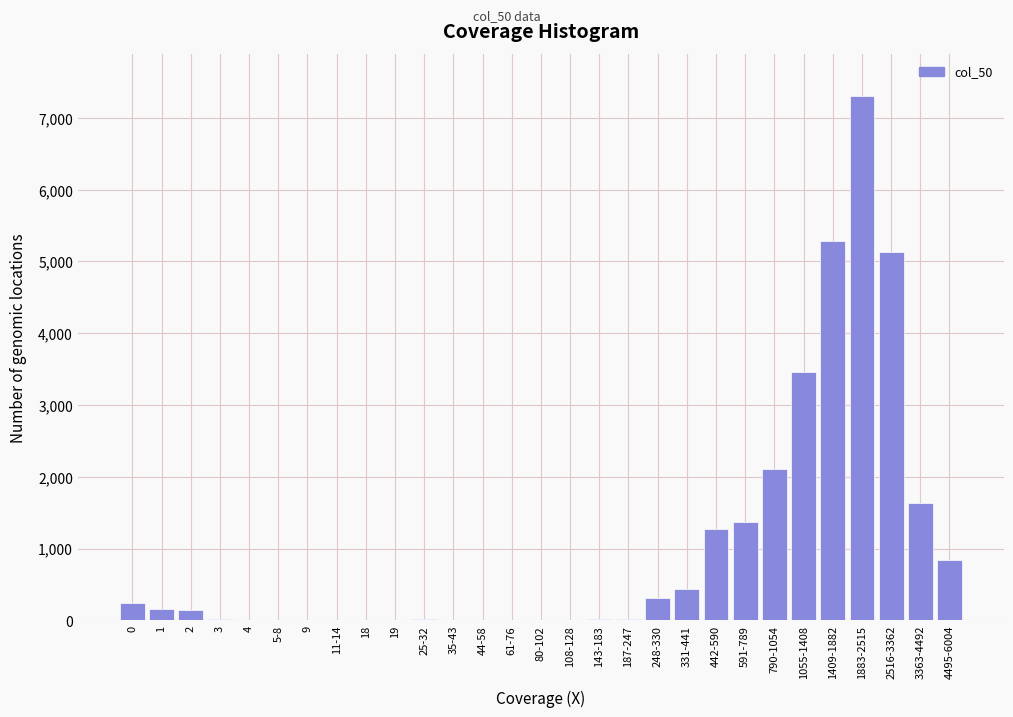

What is the sum of all values?

29790